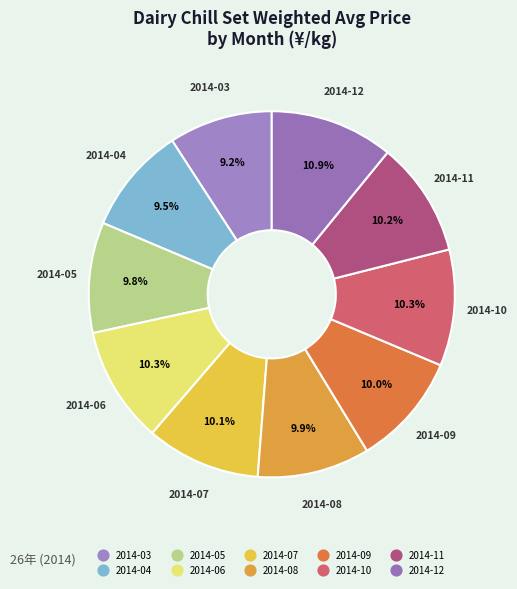

To the nearest percent, what is the difference between the 2014-08 and 2014-12 slice percentages?

1%